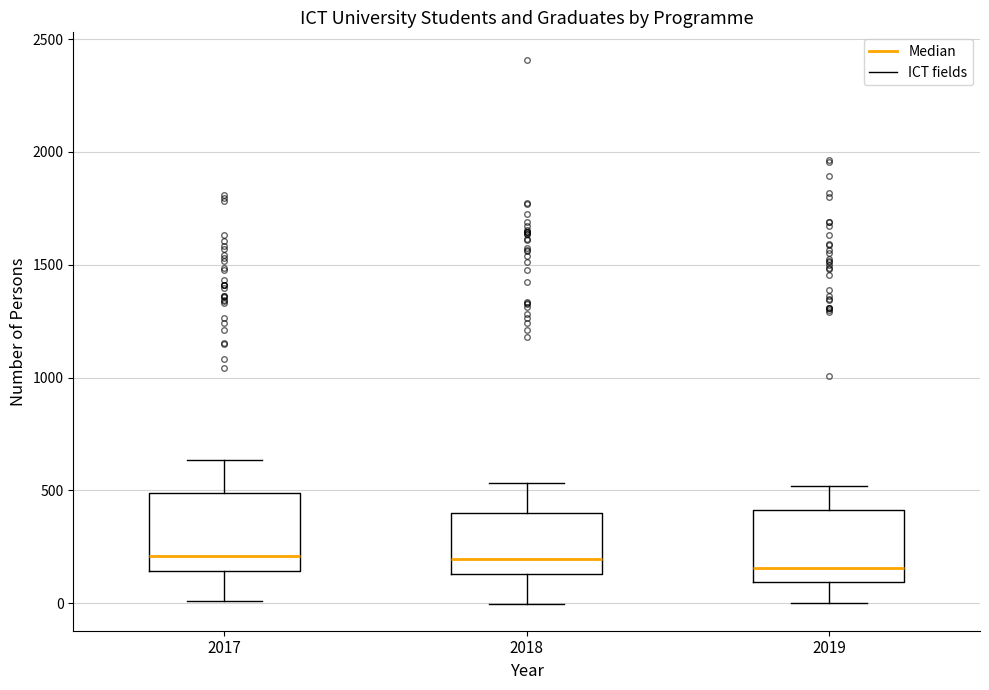

Where does the lower whisker of the box at x = 2017 end on the y-axis? The values are not printed on the chart, so give them approximately, as read against the axis.

0